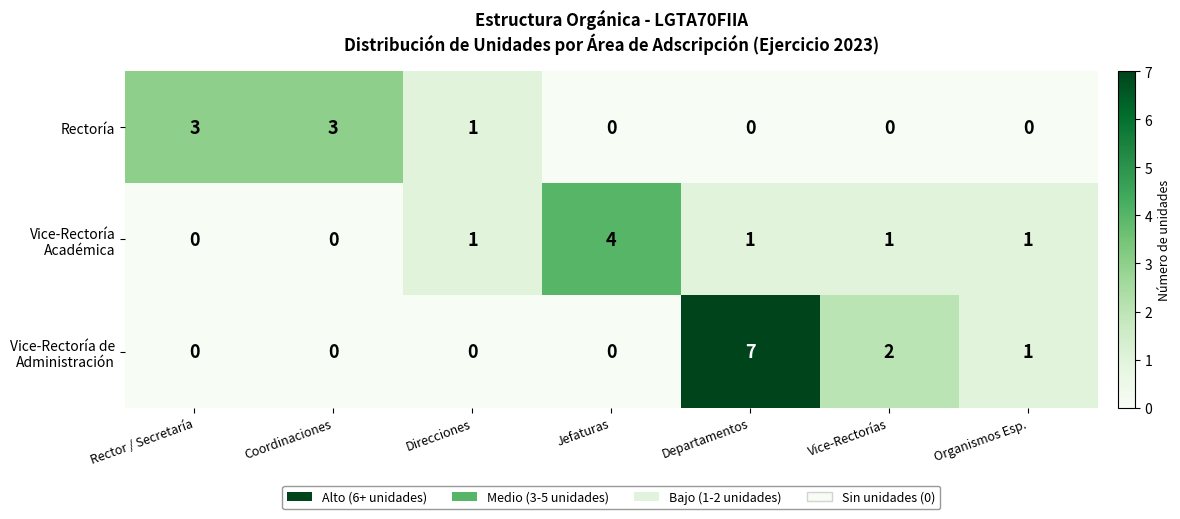

The Rectoría series shows 3 at Coordinaciones. True or false?

True